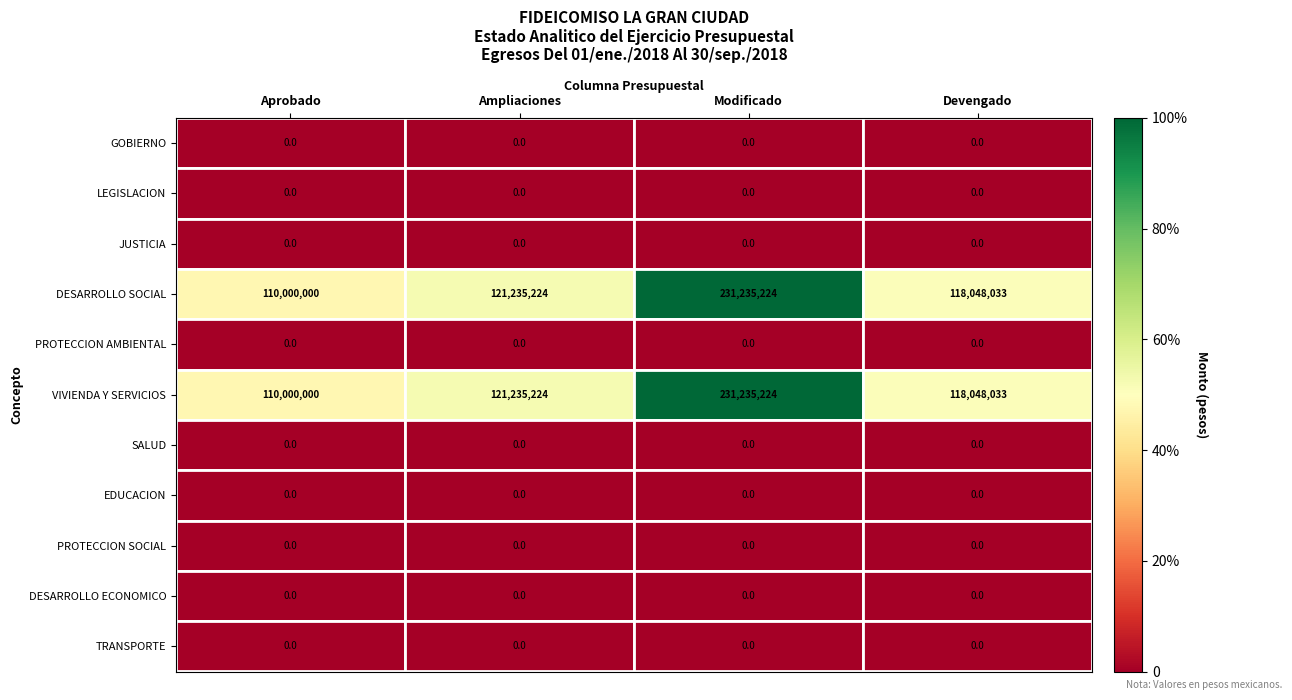

What is the difference between the maximum and minimum values in the DESARROLLO SOCIAL series?

121235224